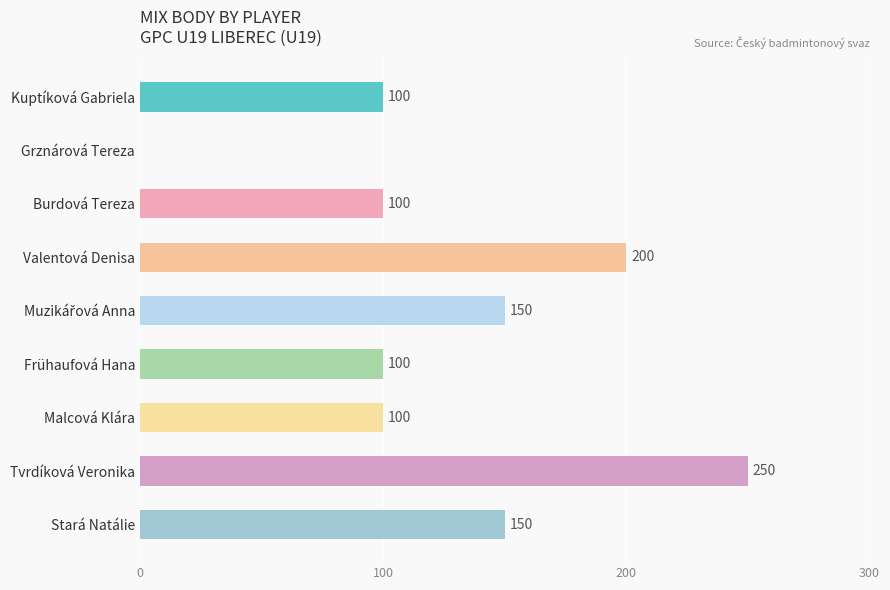

What is the sum of the values at Stará Natálie and Malcová Klára?

250